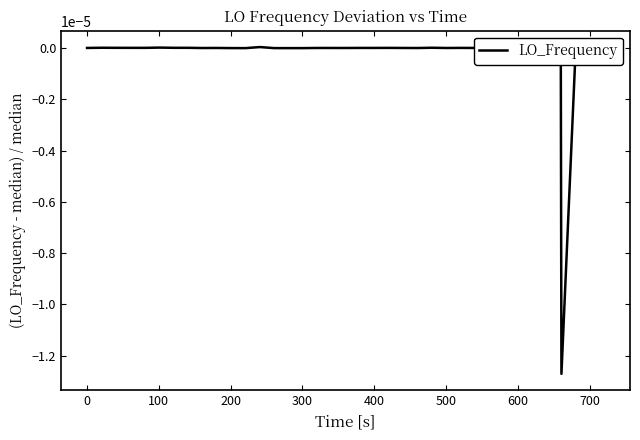

Does the chart display data point markers on the line(s)?

No